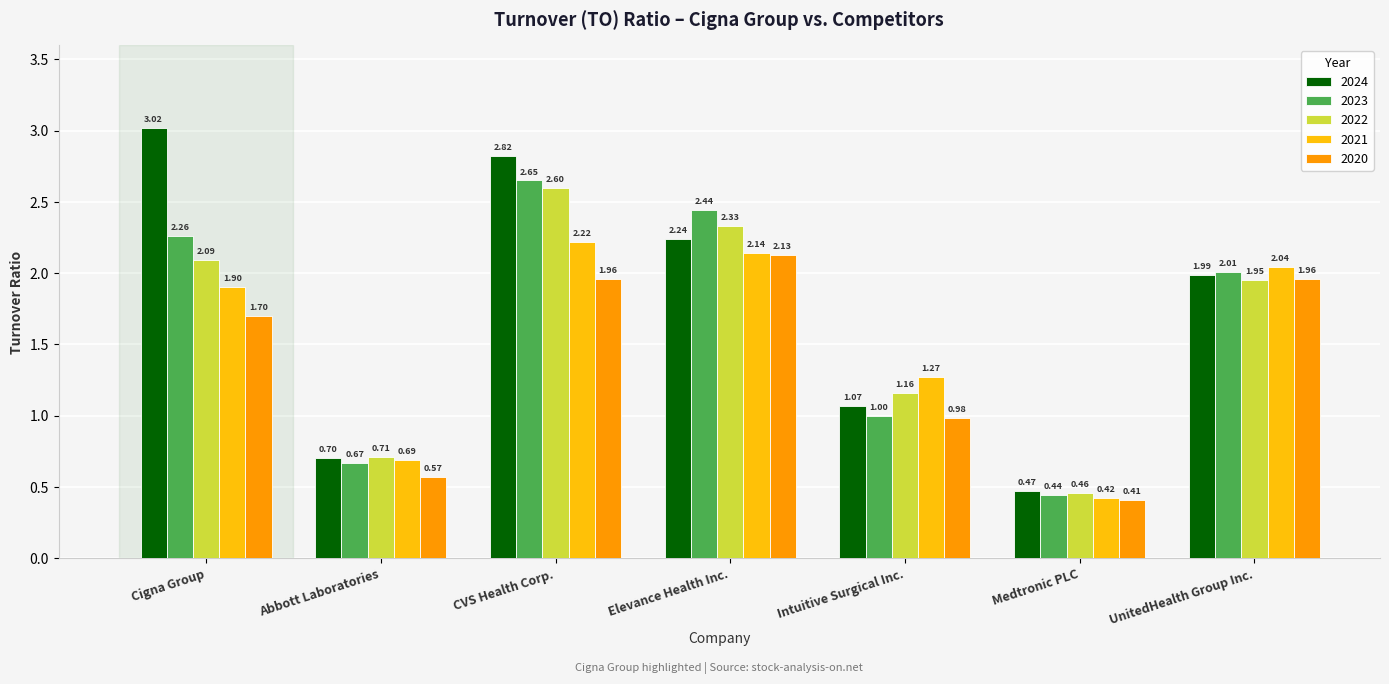

Which series has the largest total across all categories?

2024